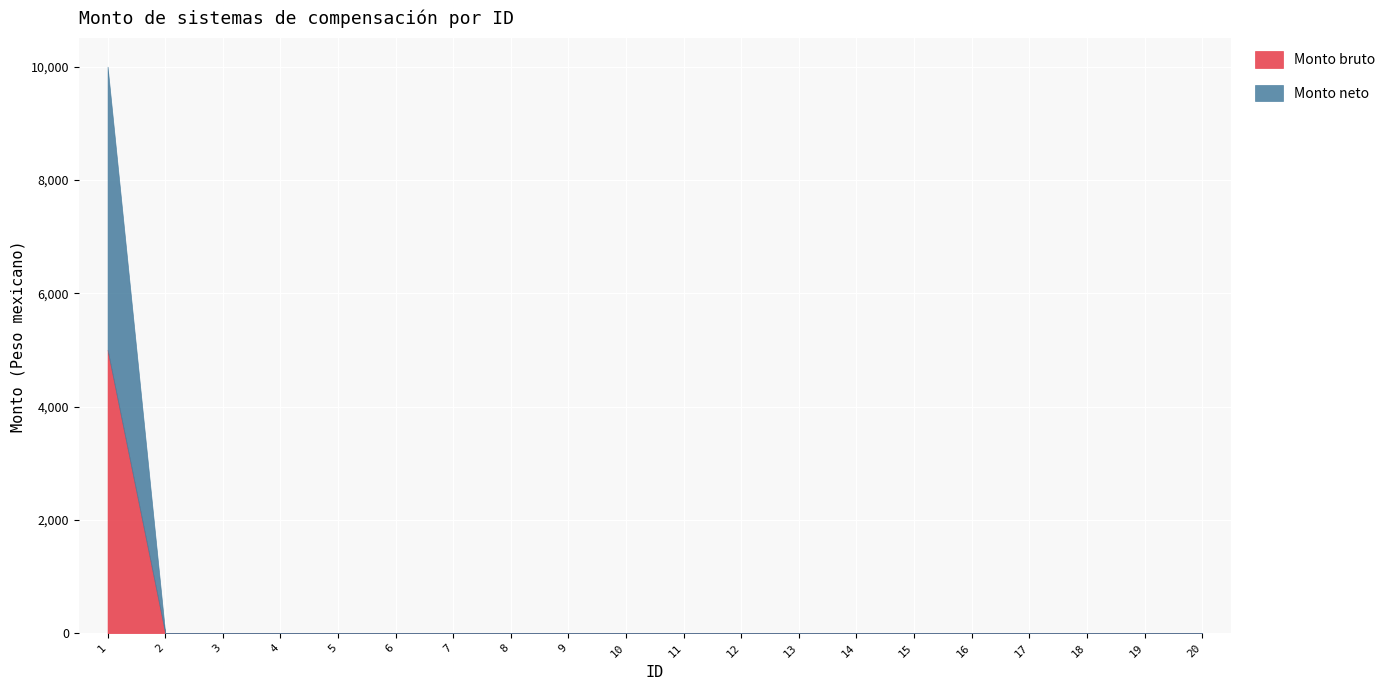

Rank the series by their maximum value, from lowest to highest.

Monto bruto, Monto neto